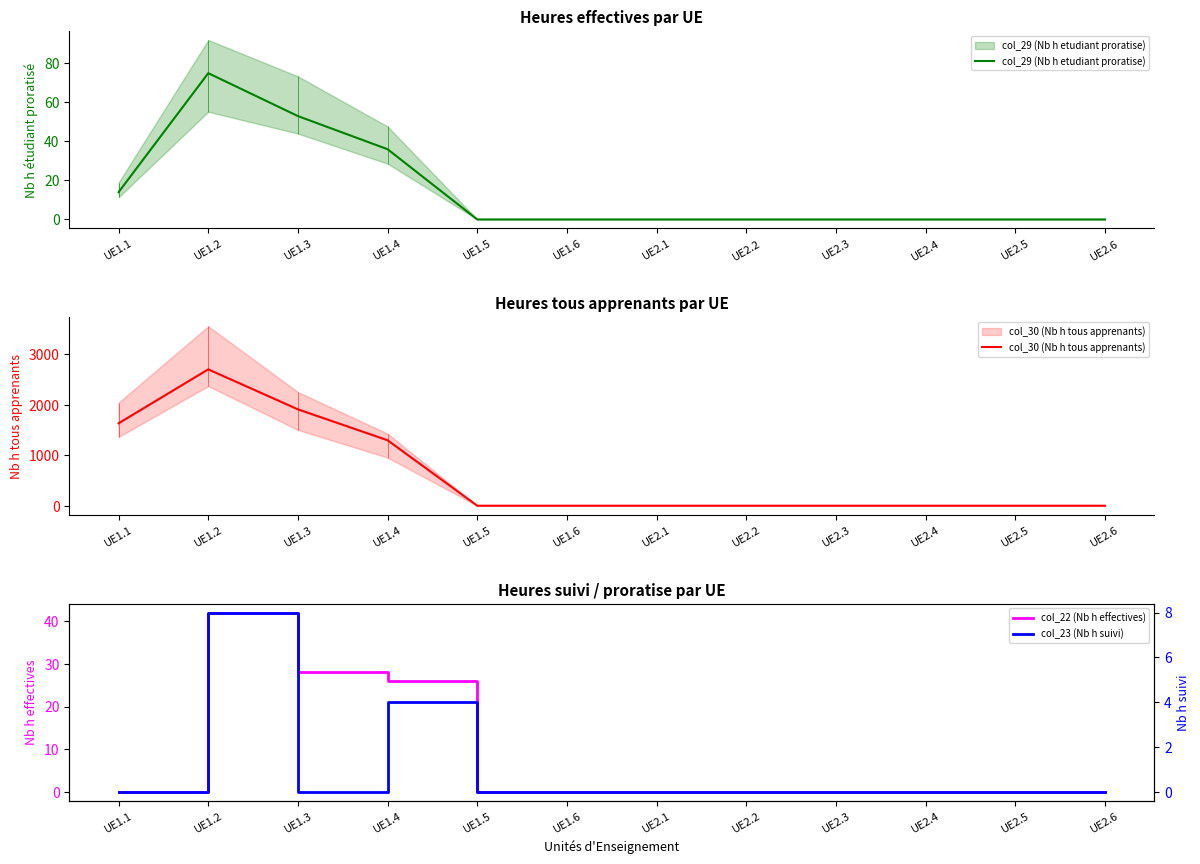

Reading left to right, list all the values displayed in this chart.

col_29 (Nb h etudiant proratise): UE1.1=14	UE1.2=75	UE1.3=53	UE1.4=36	UE1.5=0	UE1.6=0	UE2.1=0	UE2.2=0	UE2.3=0	UE2.4=0	UE2.5=0	UE2.6=0
col_30 (Nb h tous apprenants): UE1.1=1632	UE1.2=2700	UE1.3=1908	UE1.4=1296	UE1.5=0	UE1.6=0	UE2.1=0	UE2.2=0	UE2.3=0	UE2.4=0	UE2.5=0	UE2.6=0
col_22 (Nb h effectives): UE1.1=0	UE1.2=42	UE1.3=28	UE1.4=26	UE1.5=0	UE1.6=0	UE2.1=0	UE2.2=0	UE2.3=0	UE2.4=0	UE2.5=0	UE2.6=0
col_23 (Nb h suivi): UE1.1=0	UE1.2=8	UE1.3=0	UE1.4=4	UE1.5=0	UE1.6=0	UE2.1=0	UE2.2=0	UE2.3=0	UE2.4=0	UE2.5=0	UE2.6=0